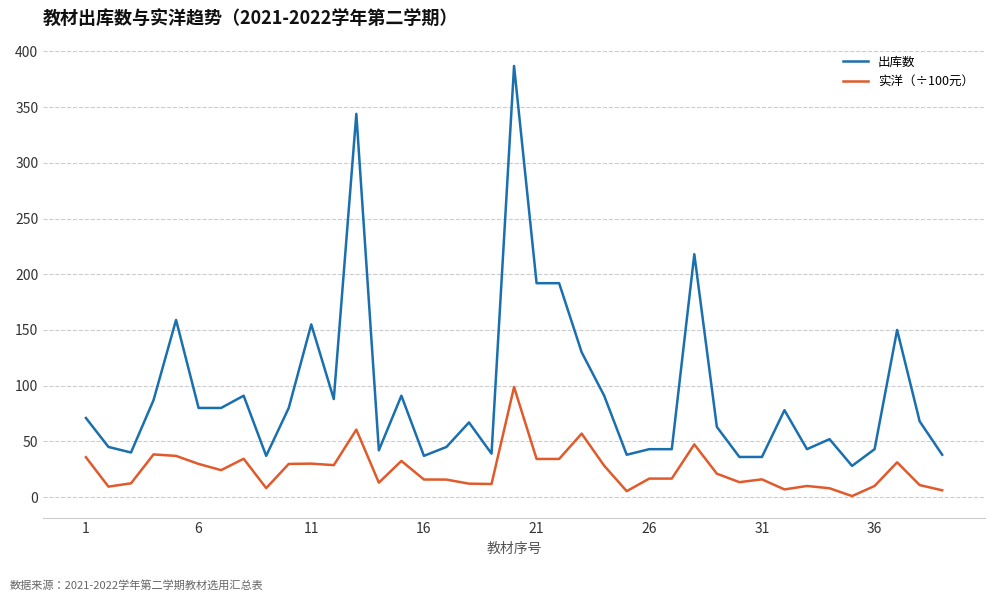

Which series has the widest spread of values?

出库数